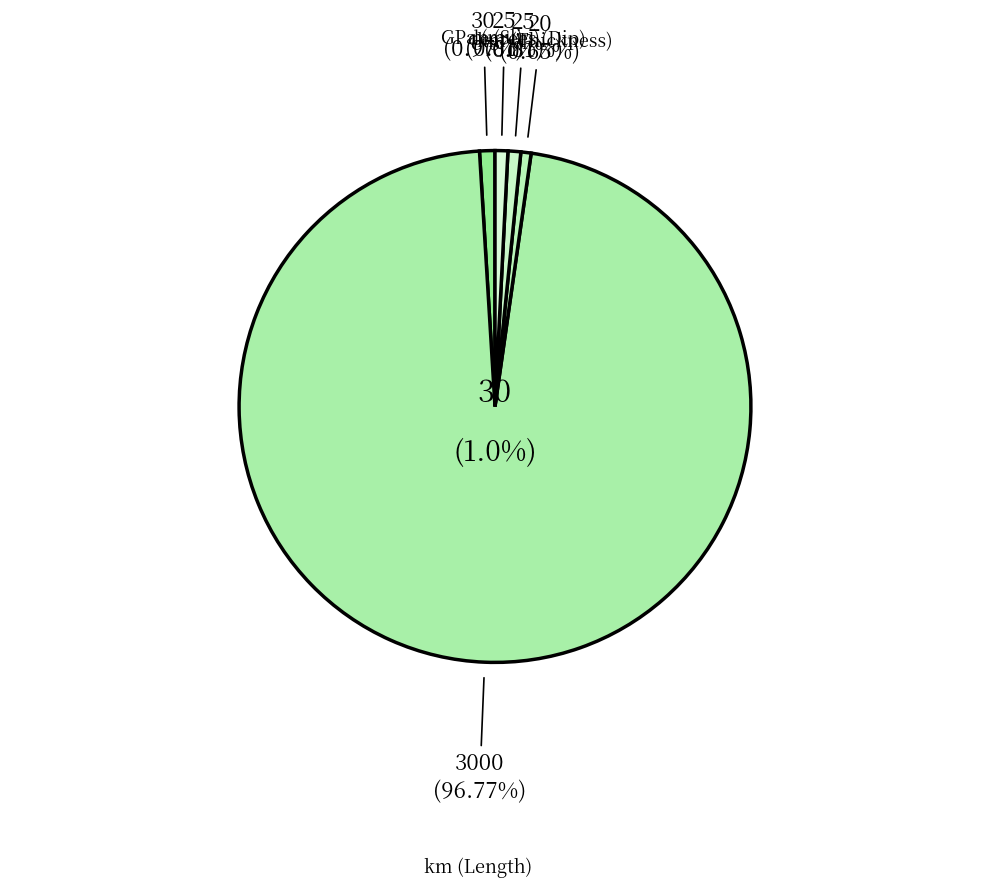

Count the number of slices in the pie.

5